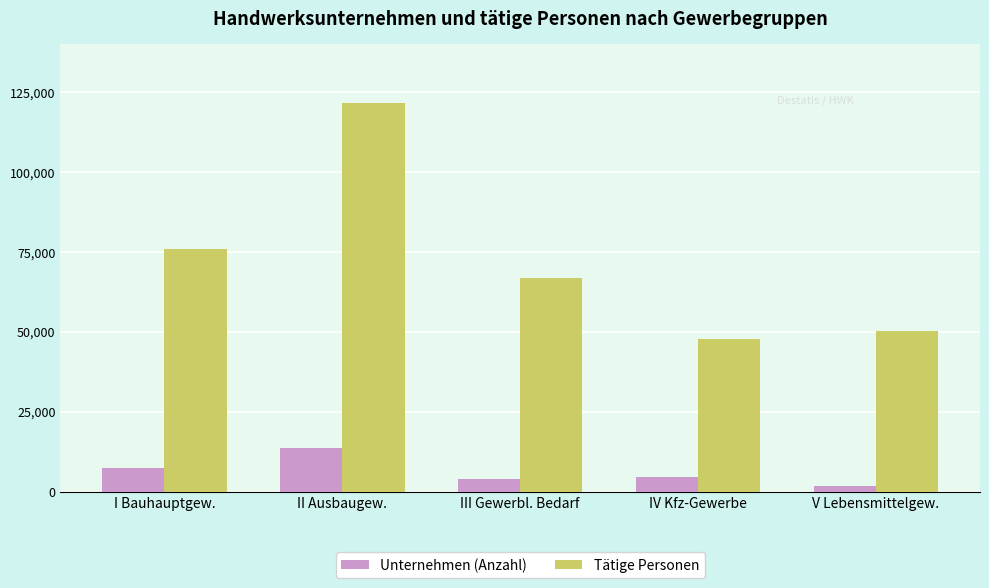

List the series in order of their overall mean, highest first.

Tätige Personen, Unternehmen (Anzahl)